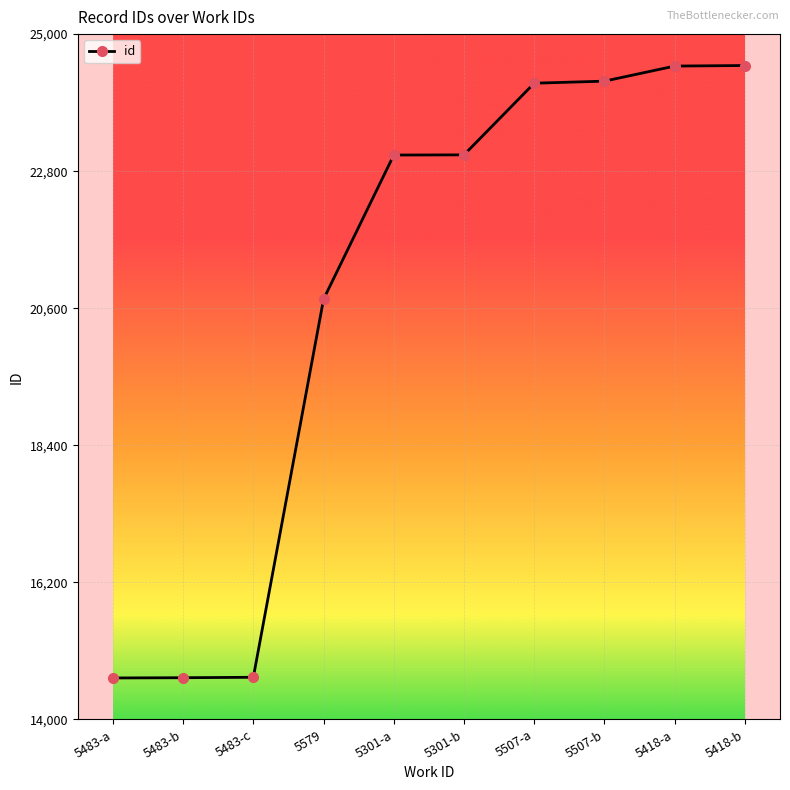

True or false: the data shows 34459 at 5301-b.

False